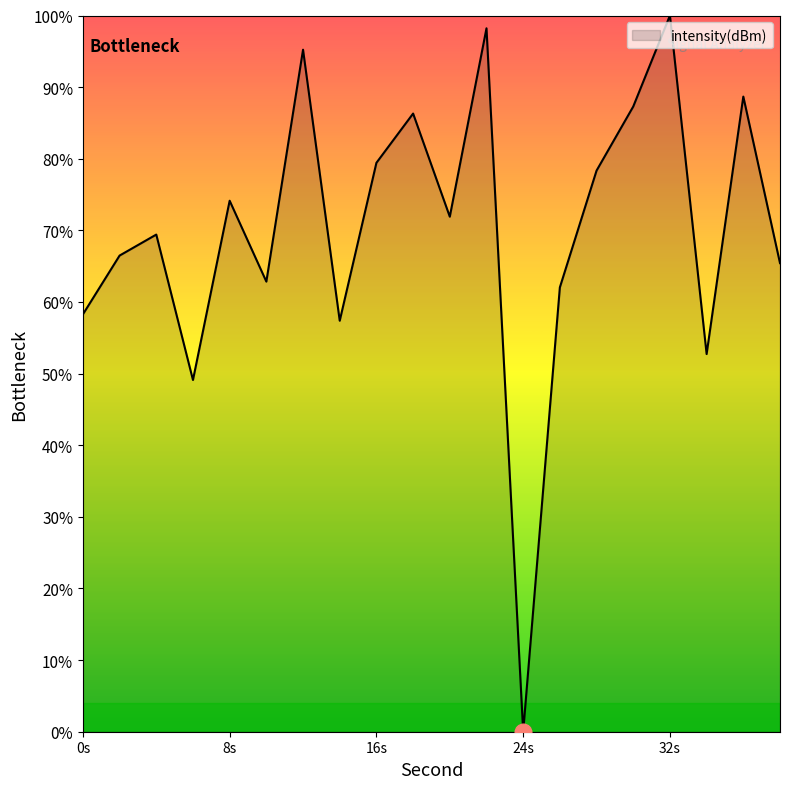

How many lines are shown in the chart?

1